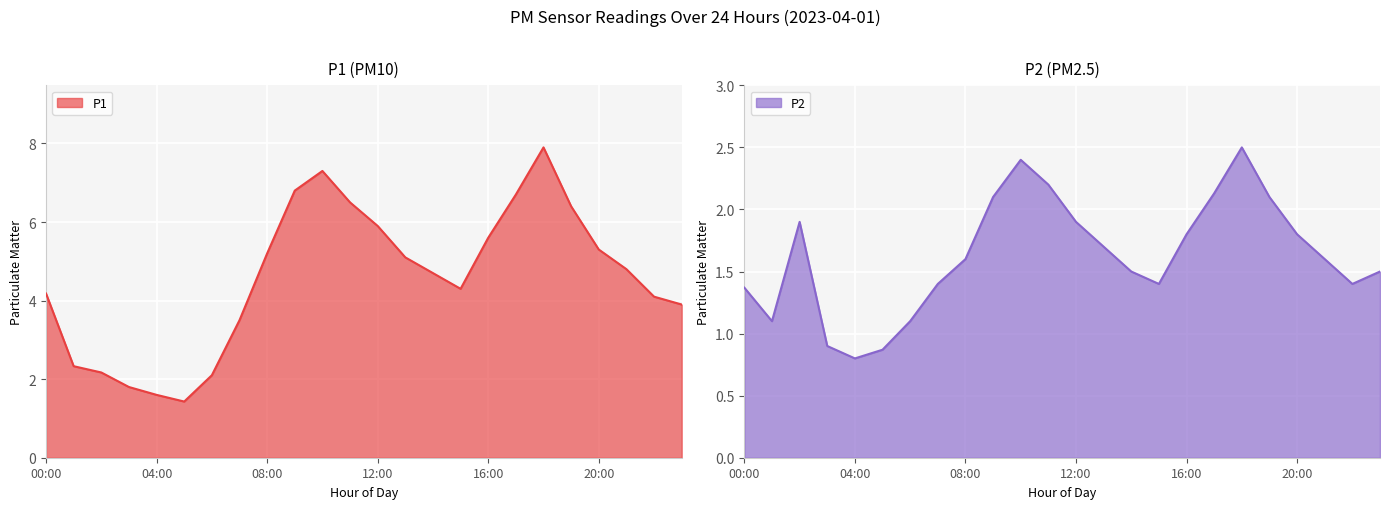

True or false: P1 and P2 intersect in this chart.

False